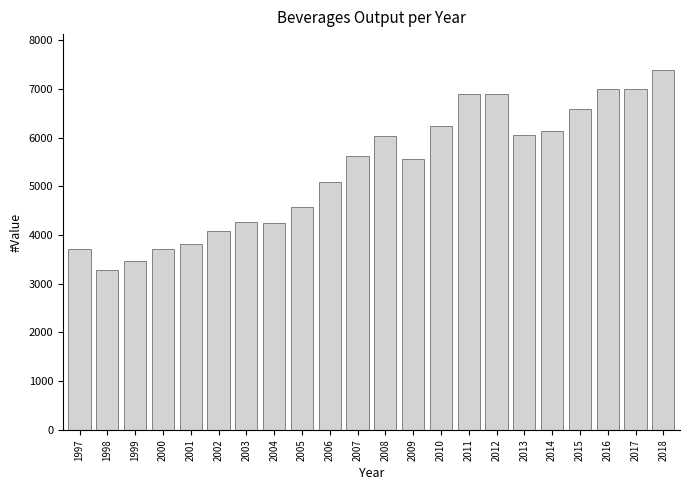

What is the maximum value shown in the chart?

7391